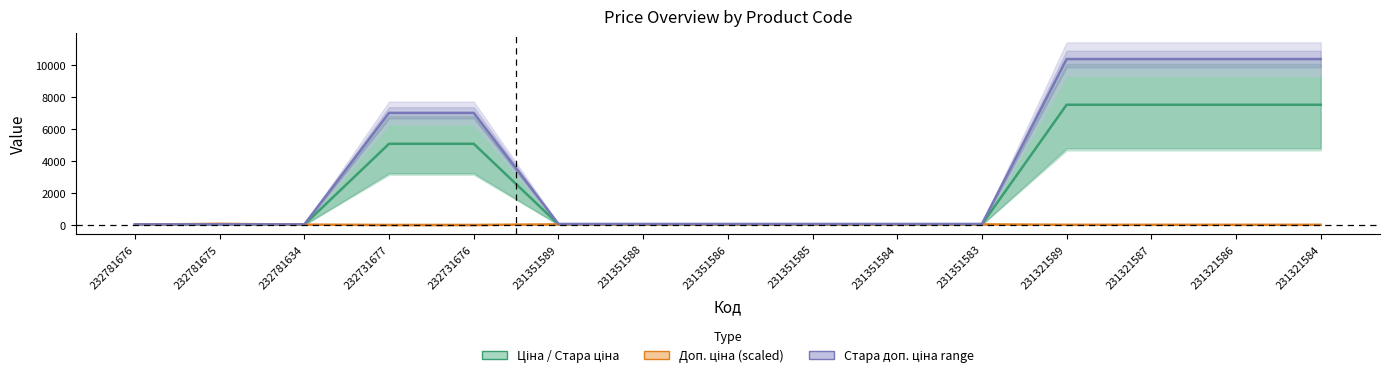

How many values in the Ціна series exceed 61?

13